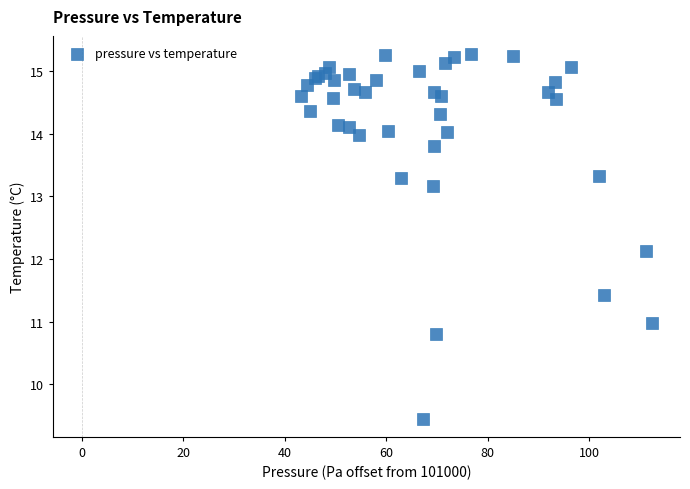

What Y value in the scatter plot is closest to 12?

12.1